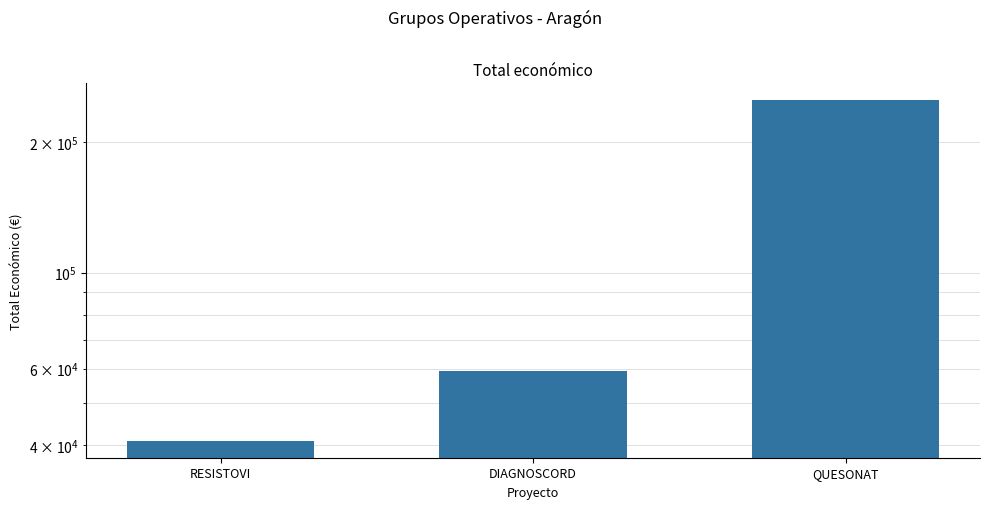

True or false: the data shows 66927 at QUESONAT.

False